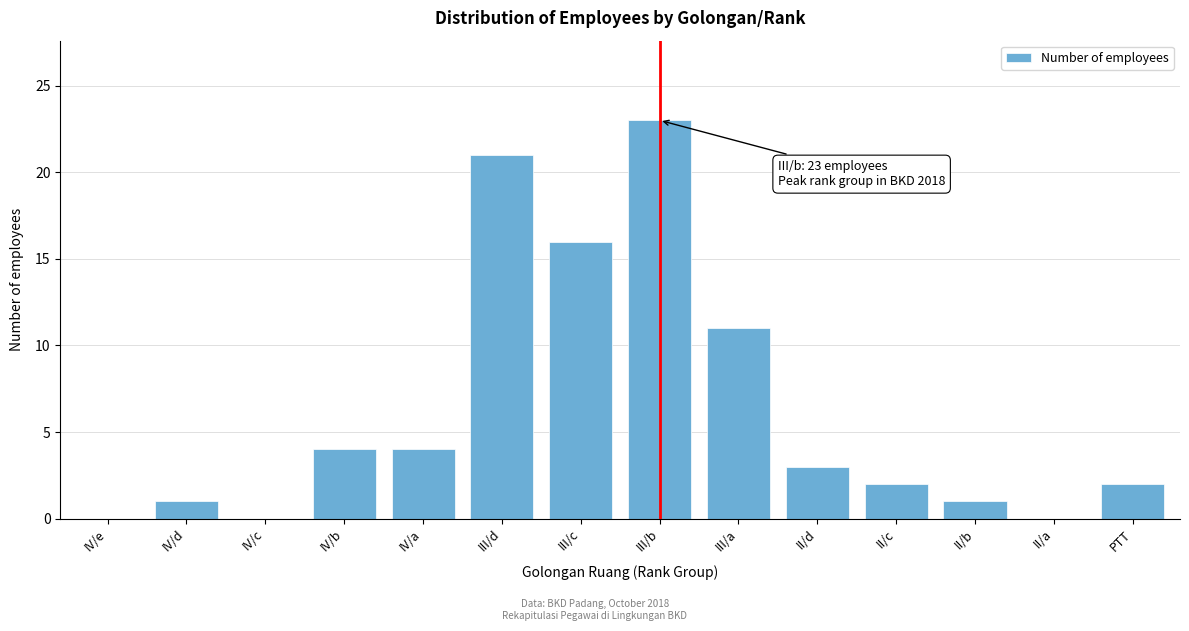

Reading left to right, extract all data points from this chart.

IV/e=0	IV/d=1	IV/c=0	IV/b=4	IV/a=4	III/d=21	III/c=16	III/b=23	III/a=11	II/d=3	II/c=2	II/b=1	II/a=0	PTT=2